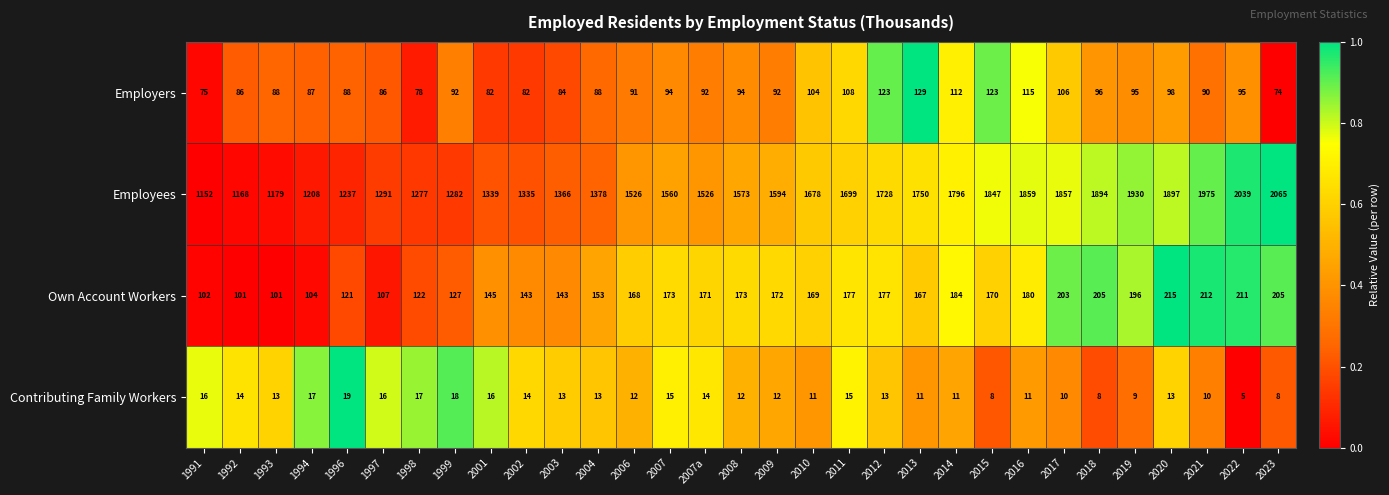

What is the difference between the second highest and second lowest values in the Contributing Family Workers series?

10